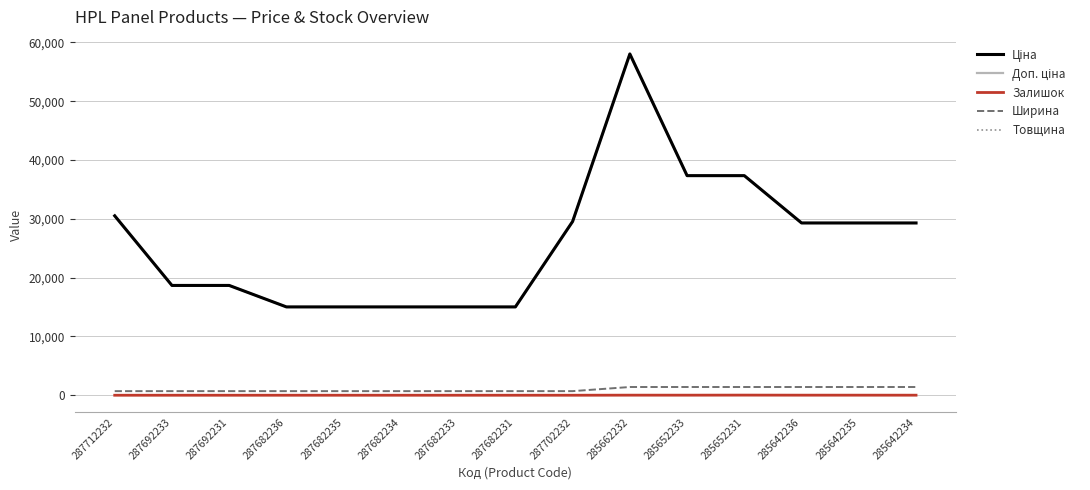

True or false: Товщина and Залишок intersect in this chart.

True